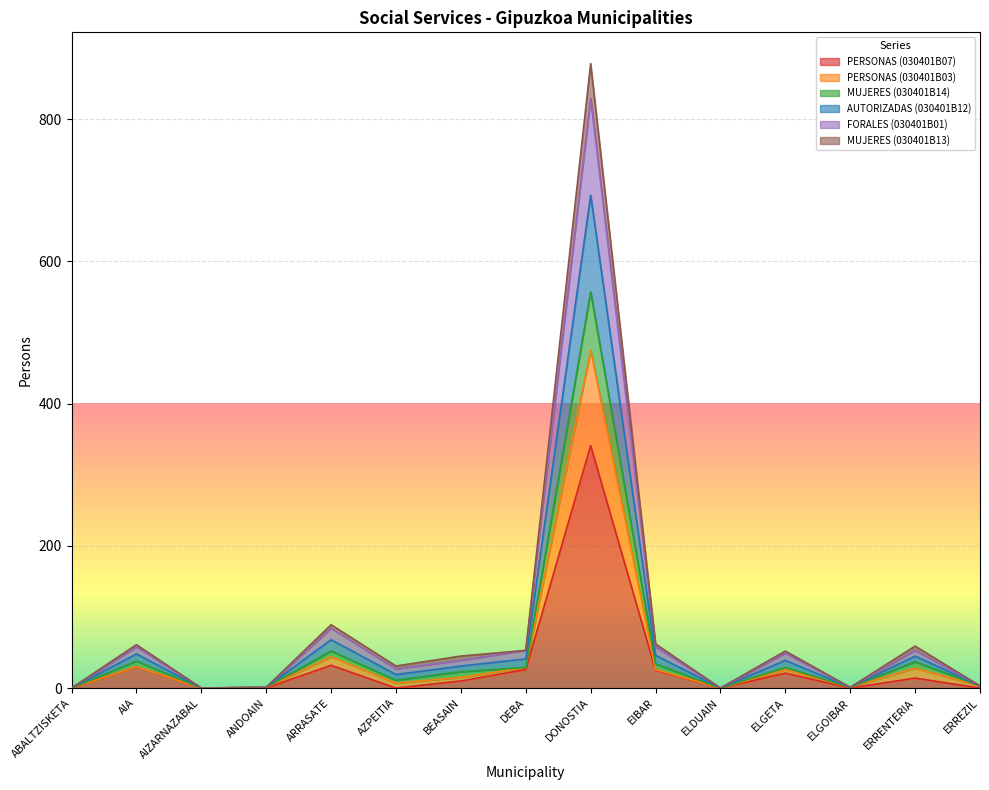

The value of MUJERES (030401B13) at ABALTZISKETA is 205. True or false?

False